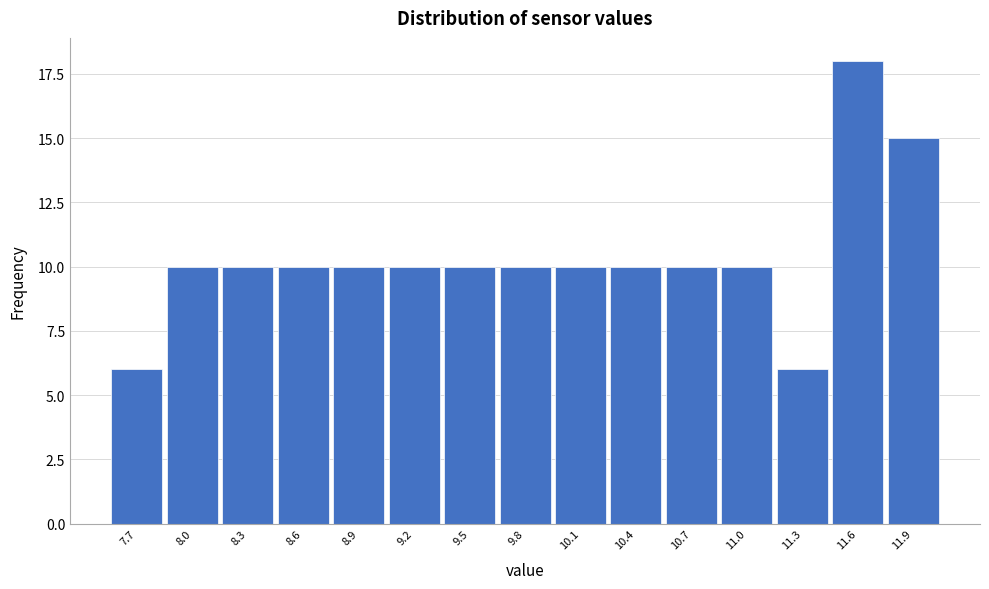

Reading left to right, transcribe all the data shown in this chart.

7.7=6	8.0=10	8.3=10	8.6=10	8.9=10	9.2=10	9.5=10	9.8=10	10.1=10	10.4=10	10.7=10	11.0=10	11.3=6	11.6=18	11.9=15